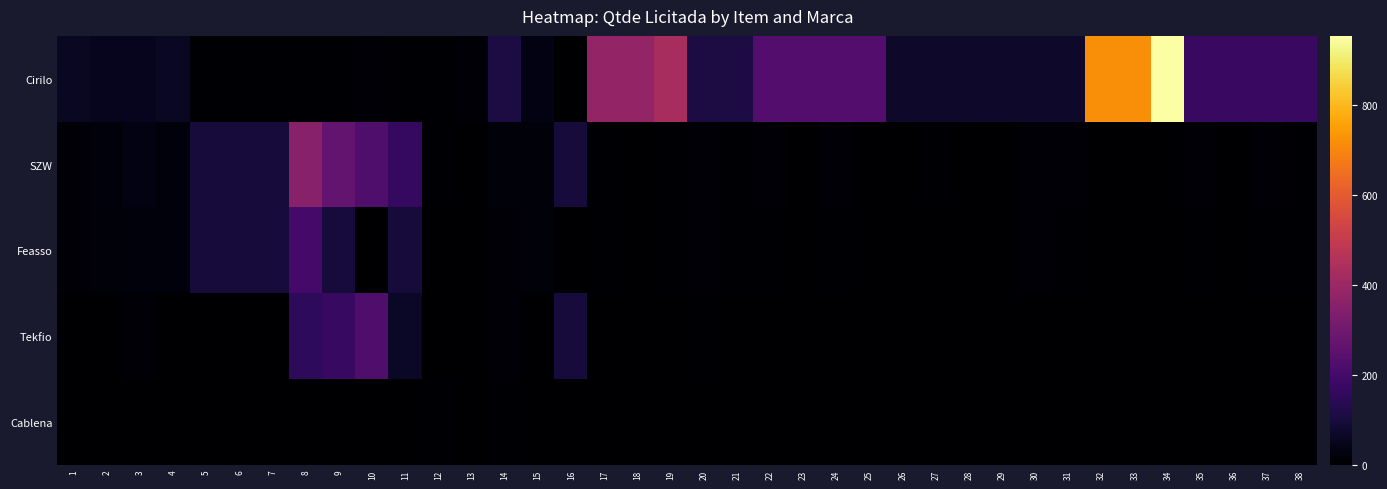

Reading right to left, what are all the values shown in this chart?

Cirilo: 38=173.0	37=173.0	36=173.0	35=173.0	34=953.0	33=715.0	32=715.0	31=71.0	30=71.0	29=71.0	28=71.0	27=71.0	26=71.0	25=234.0	24=234.0	23=234.0	22=234.0	21=110.0	20=110.0	19=430.0	18=380.0	17=380.0	16=2.0	15=33.0	14=110.0	13=8.0	12=7.0	11=6.5	10=9.0	9=6.0	8=4.0	7=7.0	6=7.0	5=7.0	4=60.0	3=50.0	2=50.0	1=60.0
SZW: 38=5.0	37=8.0	36=0.0	35=8.0	34=0.0	33=0.0	32=0.0	31=10.0	30=12.0	29=2.0	28=0.0	27=4.0	26=3.0	25=3.0	24=8.0	23=0.0	22=8.0	21=7.0	20=14.0	19=6.0	18=0.0	17=6.0	16=100.0	15=15.0	14=17.0	13=0.0	12=4.0	11=165.0	10=220.0	9=270.0	8=350.0	7=100.0	6=100.0	5=100.0	4=20.0	3=30.0	2=15.0	1=10.0
Feasso: 38=4.0	37=6.0	36=0.0	35=6.0	34=0.0	33=0.0	32=0.0	31=7.0	30=9.0	29=2.0	28=0.0	27=3.0	26=3.0	25=3.0	24=6.0	23=0.0	22=6.0	21=4.0	20=10.0	19=5.0	18=0.0	17=5.0	16=0.0	15=15.0	14=8.0	13=0.0	12=0.0	11=100.0	10=0.0	9=100.0	8=200.0	7=100.0	6=100.0	5=100.0	4=20.0	3=20.0	2=15.0	1=10.0
Tekfio: 38=1.0	37=2.0	36=0.0	35=2.0	34=0.0	33=0.0	32=0.0	31=3.0	30=3.0	29=0.0	28=0.0	27=1.0	26=0.0	25=0.0	24=2.0	23=0.0	22=2.0	21=2.0	20=4.0	19=1.0	18=0.0	17=1.0	16=100.0	15=0.0	14=9.0	13=0.0	12=0.0	11=65.0	10=220.0	9=170.0	8=150.0	7=0.0	6=0.0	5=0.0	4=0.0	3=10.0	2=0.0	1=0.0
Cablena: 38=0.0	37=0.0	36=0.0	35=0.0	34=0.0	33=0.0	32=0.0	31=0.0	30=0.0	29=0.0	28=0.0	27=0.0	26=0.0	25=0.0	24=0.0	23=0.0	22=0.0	21=1.0	20=0.0	19=0.0	18=0.0	17=0.0	16=0.0	15=0.0	14=4.0	13=0.0	12=4.0	11=0.0	10=0.0	9=0.0	8=0.0	7=0.0	6=0.0	5=0.0	4=0.0	3=0.0	2=0.0	1=0.0